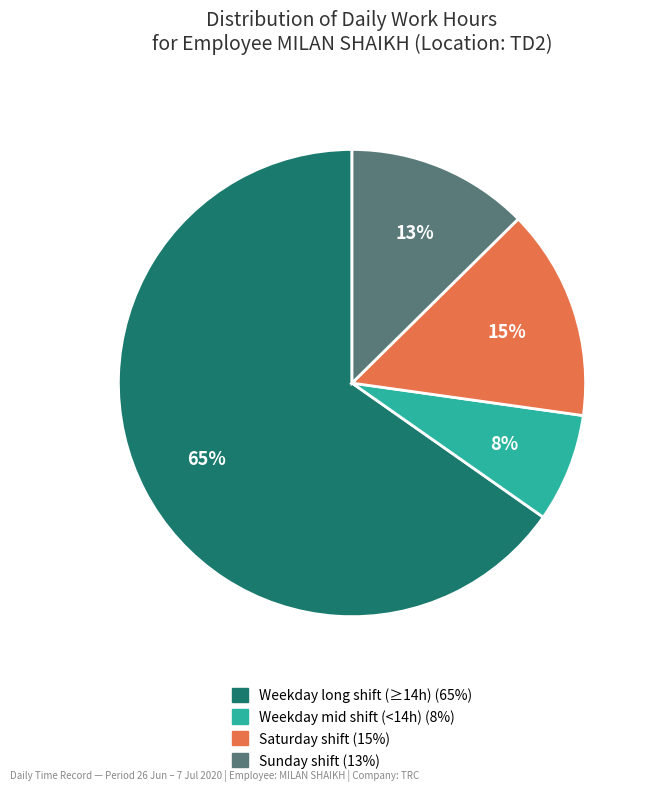

To the nearest percent, what is the average slice percentage?

25%